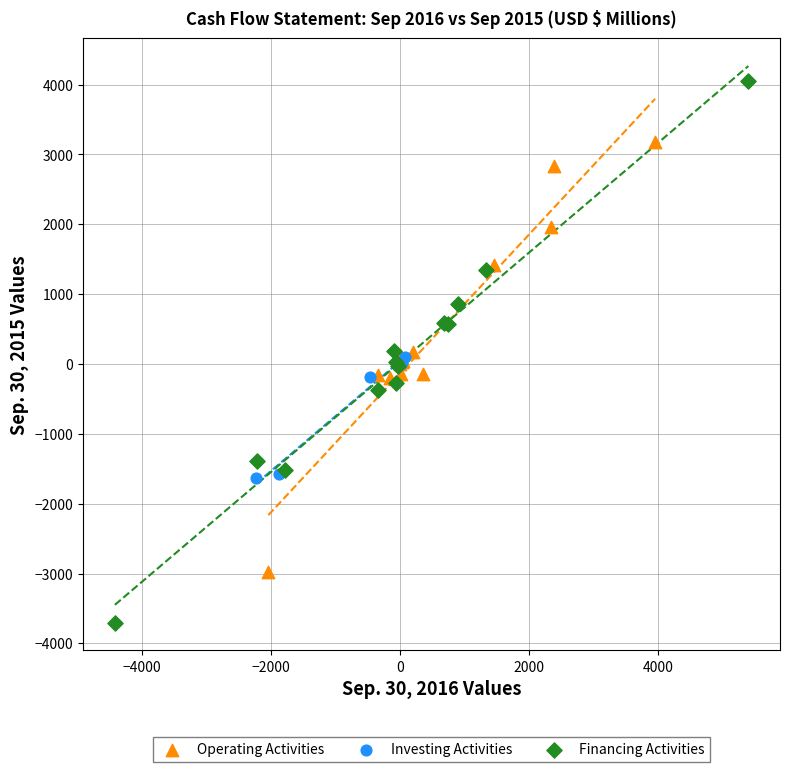

Which series has the largest Y range (max minus min)?

Financing Activities